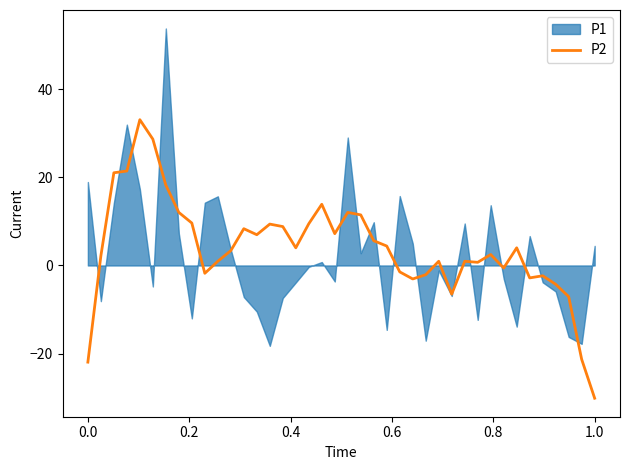

Reading right to left, extract all data points from this chart.

-30.1	-21.3	-7.1	-4.3	-2.3	-2.8	4.0	-0.6	2.5	0.7	1.0	-6.5	1.0	-2.1	-3.1	-1.5	4.4	5.6	11.5	12.0	7.2	13.9	9.5	4.0	8.8	9.4	7.0	8.3	3.4	1.0	-1.8	9.6	12.0	18.2	28.6	33.1	21.4	21.0	2.2	-21.9